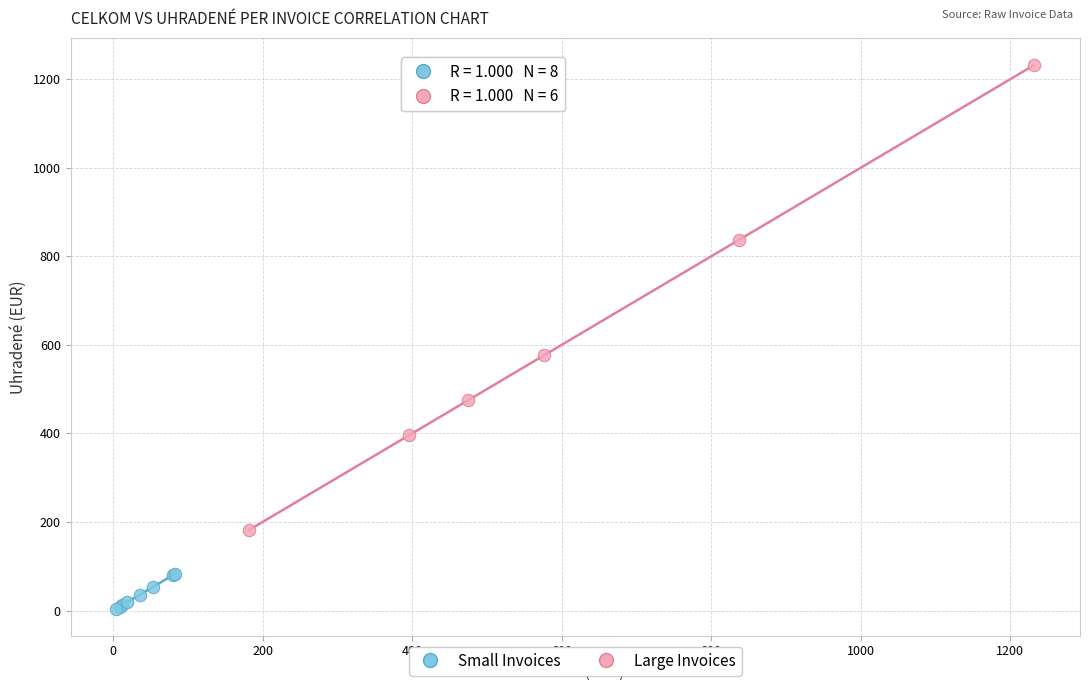

Which series has the largest Y range (max minus min)?

Large Invoices